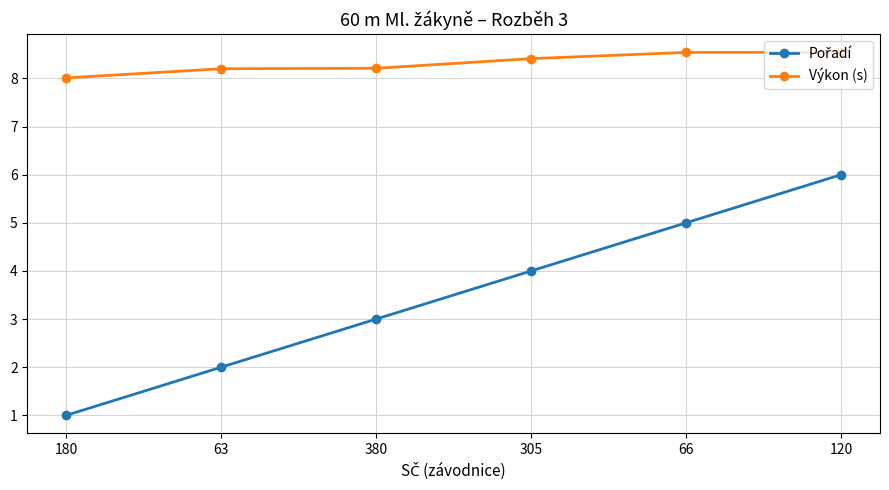

What position from the right is 180?

6